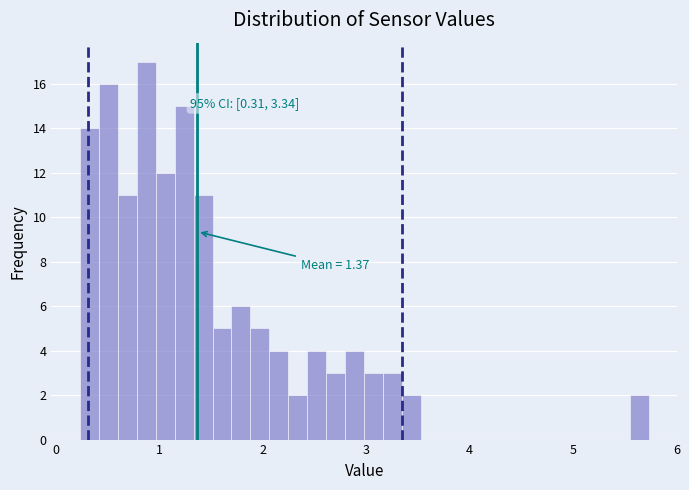

Around what value on the x-axis is the tallest bar? Give the approximate position of its centre, as read against the axis.

0.9